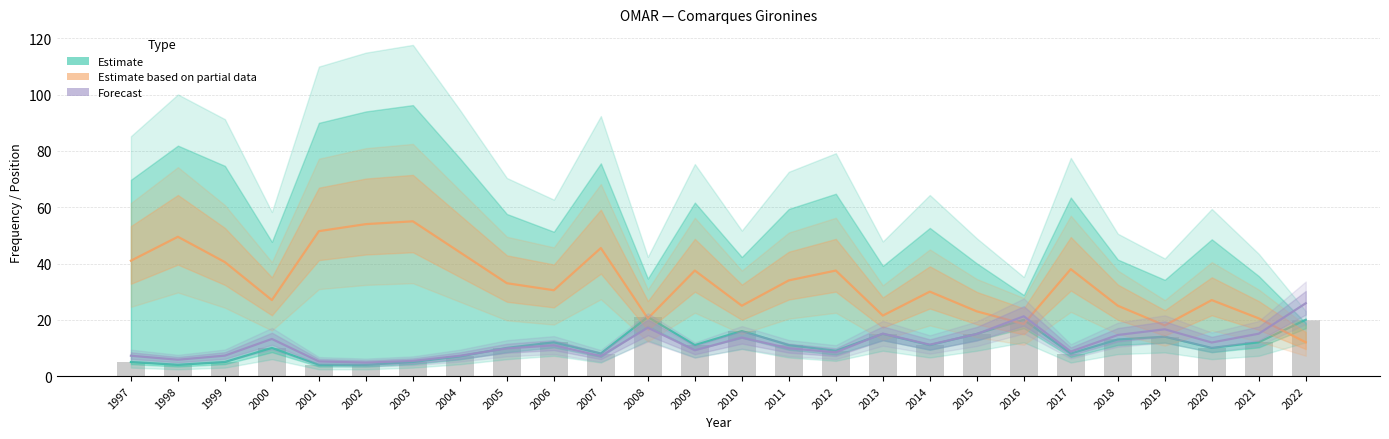

At 2019, list the series in order from largest to smallest.

Estimate based on partial data, Forecast, Estimate